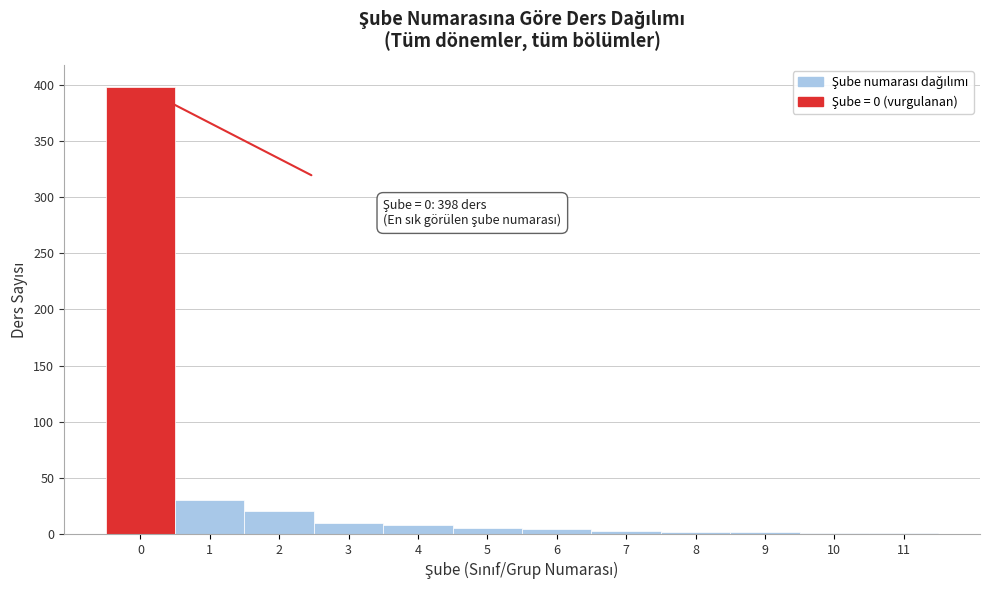

Over which range of the x-axis is the bar tallest?

-0.5 to 0.5